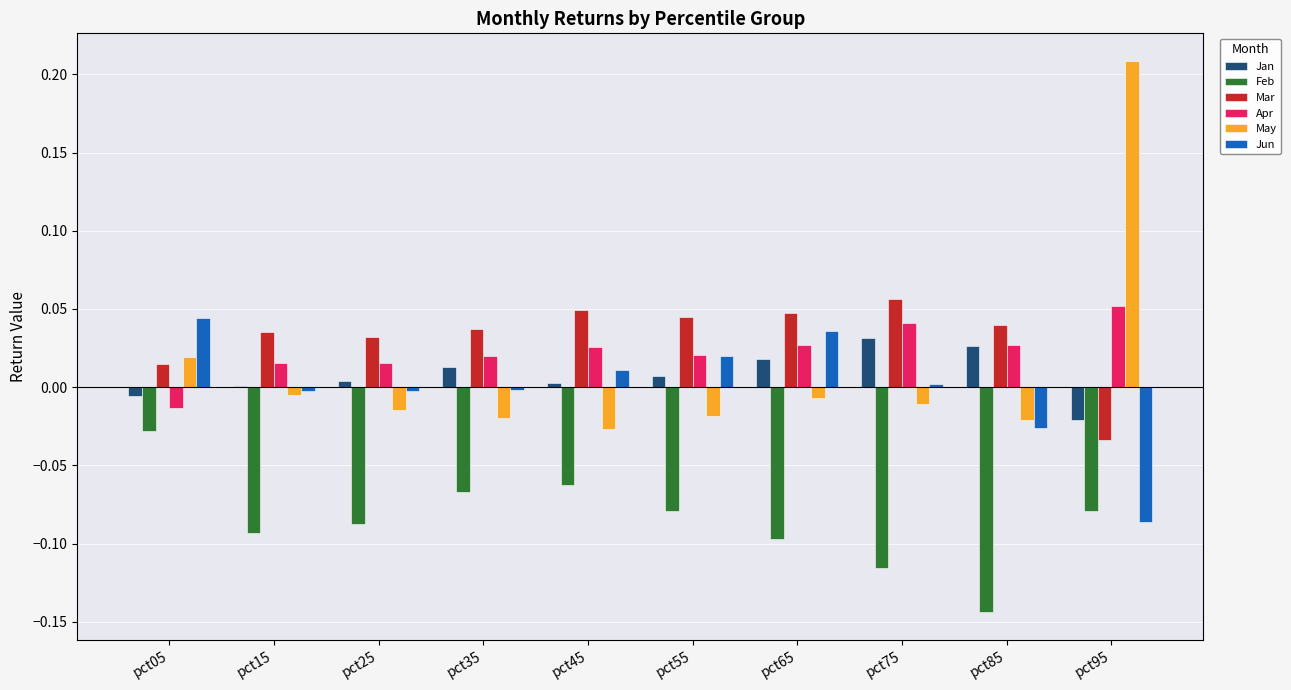

Count the number of data series in this chart.

6